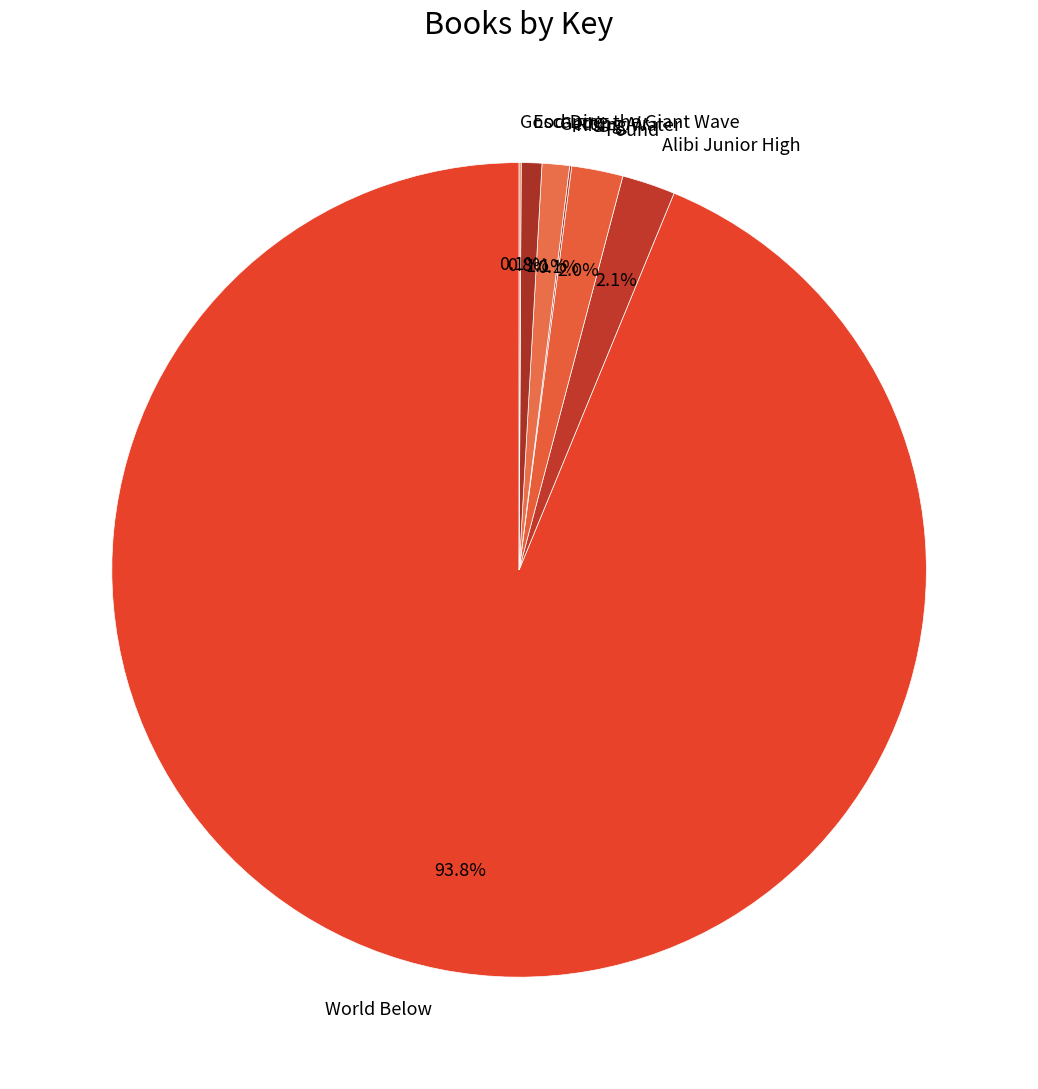

Which slice is the largest?

World Below